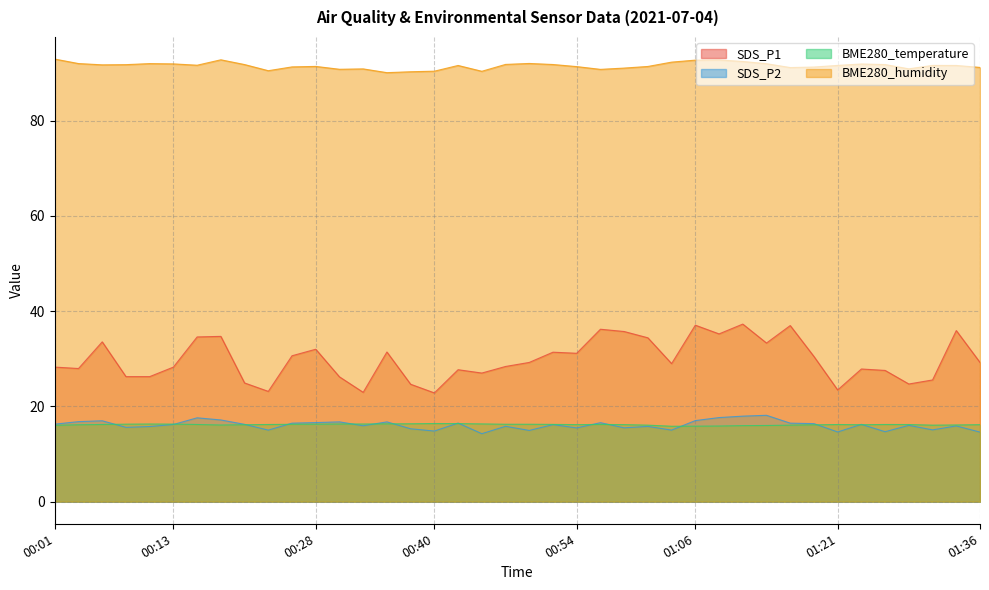

Reading right to left, list all the values displayed in this chart.

SDS_P1: 01:36=29.2	01:33=35.9	01:31=25.6	01:28=24.7	01:26=27.6	01:23=27.9	01:21=23.4	01:19=30.5	01:16=37.0	01:14=33.3	01:11=37.3	01:09=35.2	01:06=37.0	01:04=29.0	01:02=34.4	00:59=35.7	00:57=36.2	00:54=31.1	00:52=31.4	00:50=29.2	00:47=28.4	00:45=27.0	00:42=27.7	00:40=22.8	00:37=24.6	00:35=31.4	00:33=22.9	00:30=26.2	00:28=32.0	00:25=30.6	00:23=23.1	00:20=24.9	00:18=34.7	00:15=34.6	00:13=28.2	00:11=26.2	00:08=26.2	00:06=33.5	00:03=27.9	00:01=28.2
SDS_P2: 01:36=14.6	01:33=15.9	01:31=15.1	01:28=16.0	01:26=14.7	01:23=16.2	01:21=14.6	01:19=16.4	01:16=16.5	01:14=18.1	01:11=17.9	01:09=17.6	01:06=17.0	01:04=15.0	01:02=15.8	00:59=15.5	00:57=16.6	00:54=15.5	00:52=16.2	00:50=14.9	00:47=15.8	00:45=14.3	00:42=16.5	00:40=14.8	00:37=15.3	00:35=16.8	00:33=15.9	00:30=16.8	00:28=16.6	00:25=16.5	00:23=15.0	00:20=16.2	00:18=17.1	00:15=17.6	00:13=16.2	00:11=15.8	00:08=15.6	00:06=17.0	00:03=16.8	00:01=16.3
BME280_temperature: 01:36=16.2	01:33=16.1	01:31=16.1	01:28=16.2	01:26=16.2	01:23=16.1	01:21=16.2	01:19=16.1	01:16=16.1	01:14=16.0	01:11=16.0	01:09=15.9	01:06=15.8	01:04=15.8	01:02=16.1	00:59=16.2	00:57=16.2	00:54=16.2	00:52=16.2	00:50=16.2	00:47=16.2	00:45=16.3	00:42=16.4	00:40=16.4	00:37=16.4	00:35=16.3	00:33=16.3	00:30=16.3	00:28=16.3	00:25=16.2	00:23=16.2	00:20=16.1	00:18=16.1	00:15=16.2	00:13=16.3	00:11=16.3	00:08=16.3	00:06=16.2	00:03=16.1	00:01=16.0
BME280_humidity: 01:36=91.2	01:33=91.6	01:31=91.6	01:28=90.9	01:26=91.8	01:23=91.9	01:21=91.6	01:19=91.2	01:16=91.1	01:14=92.0	01:11=92.4	01:09=92.7	01:06=92.7	01:04=92.3	01:02=91.4	00:59=91.0	00:57=90.8	00:54=91.3	00:52=91.8	00:50=92.0	00:47=91.8	00:45=90.4	00:42=91.6	00:40=90.4	00:37=90.3	00:35=90.1	00:33=90.9	00:30=90.8	00:28=91.4	00:25=91.3	00:23=90.5	00:20=91.8	00:18=92.8	00:15=91.6	00:13=91.9	00:11=92.0	00:08=91.8	00:06=91.7	00:03=92.0	00:01=92.9